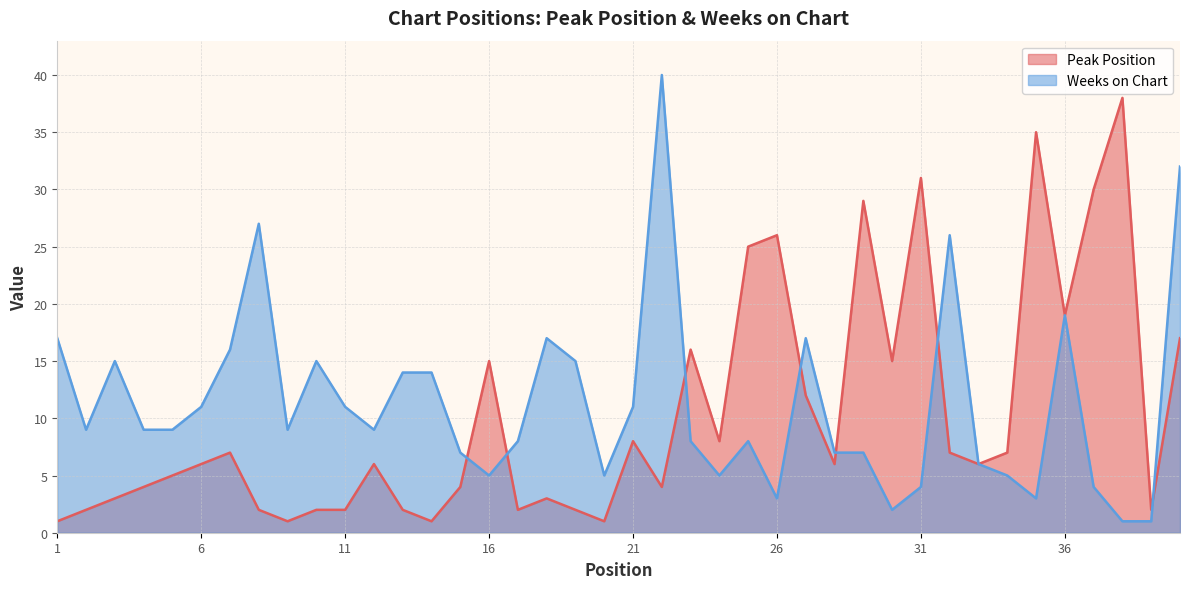

Rank the series by their maximum value, from lowest to highest.

Peak Position, Weeks on Chart